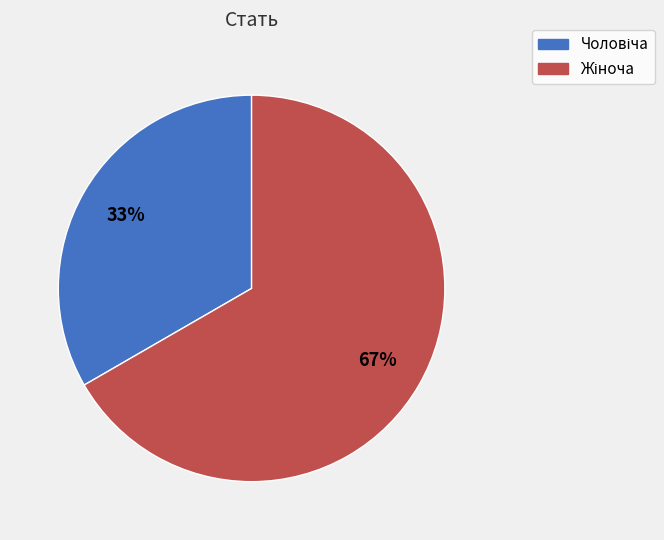

Is there a majority slice in this chart?

Yes